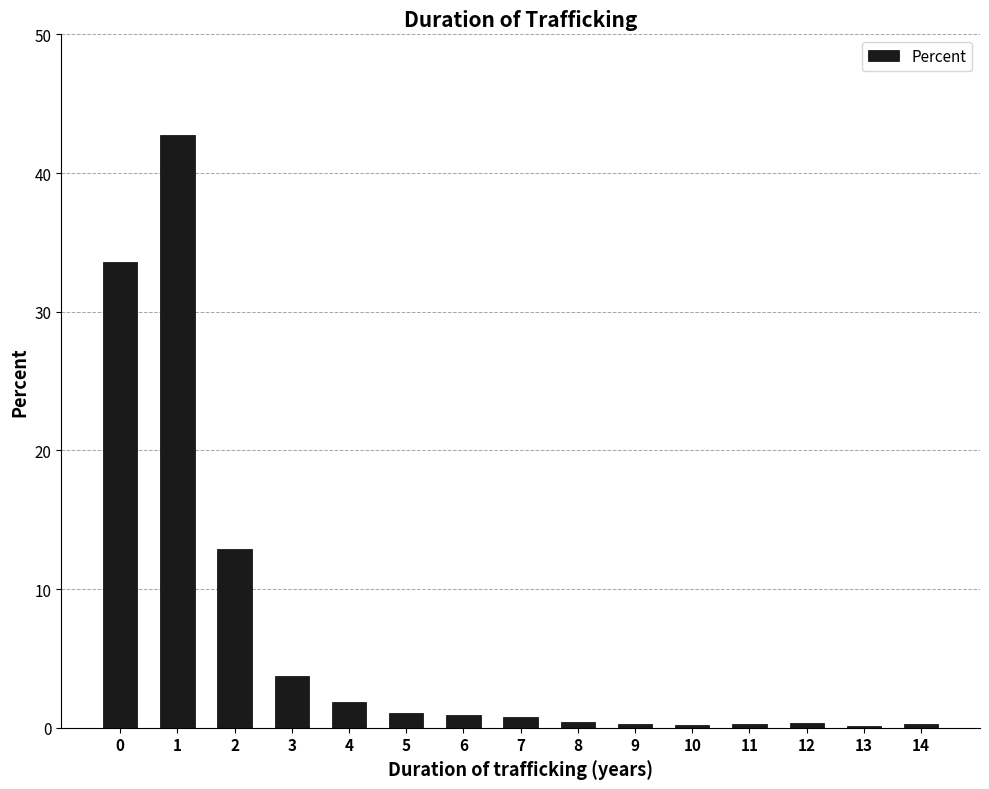

Is it true that the value at 5 is 1.1?

True